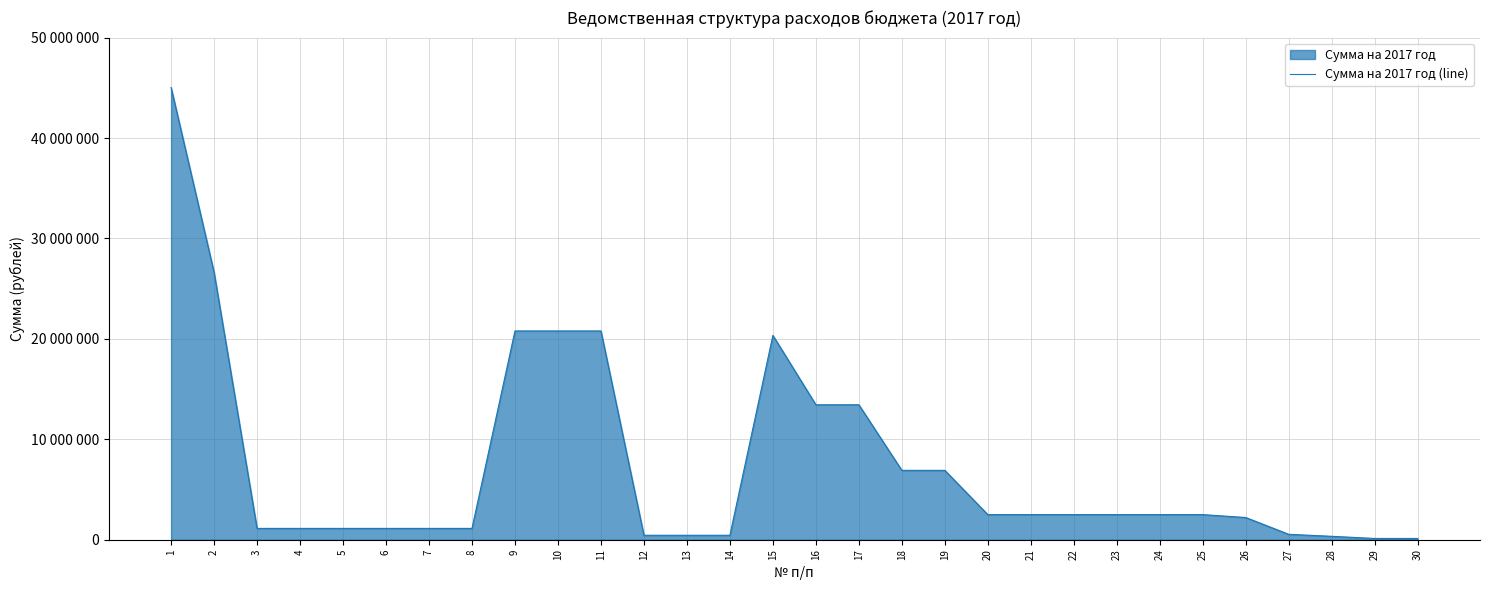

Which category has the lowest value across all series?

29